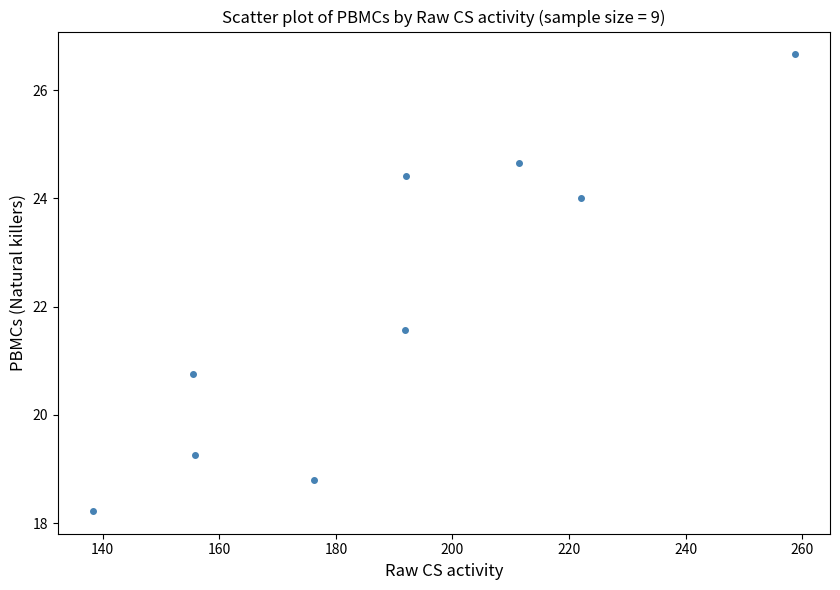

What is the average Y value?

22.0